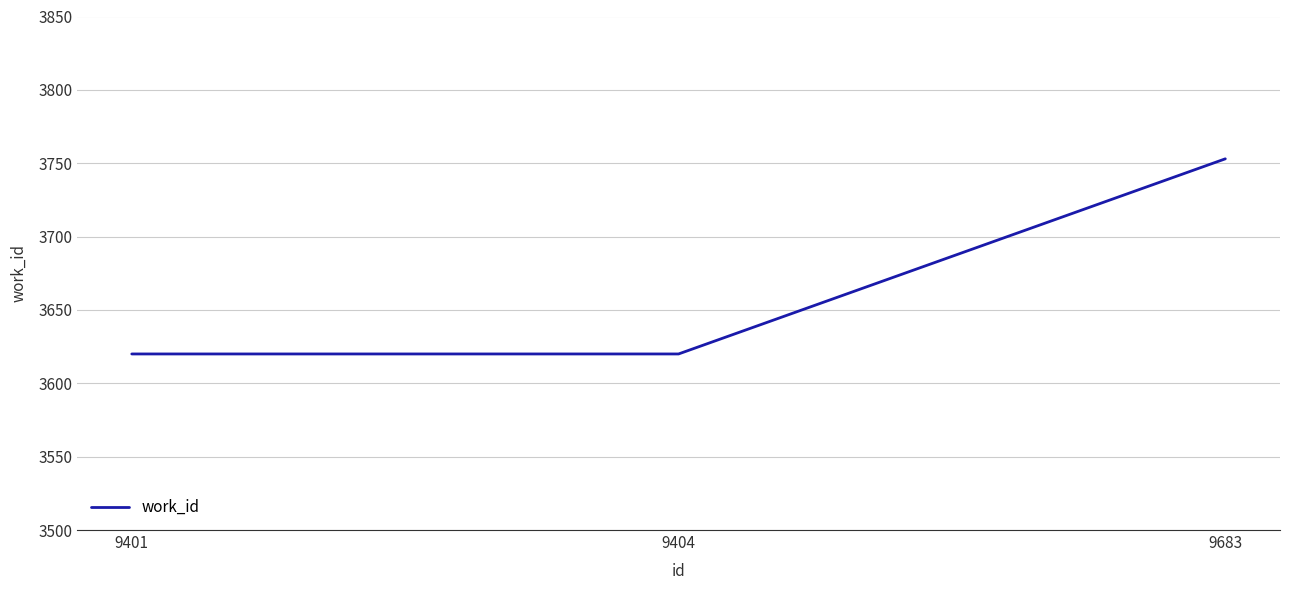

How many values are between 3620 and 3753?

3